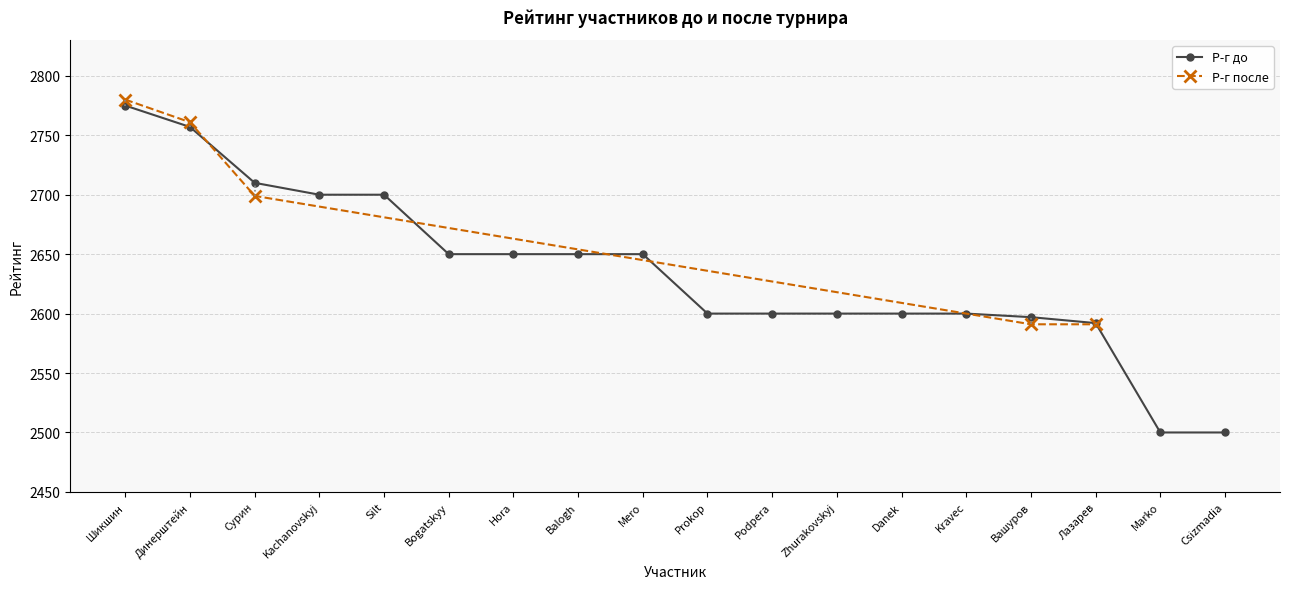

What is the difference between the maximum and minimum values?

275